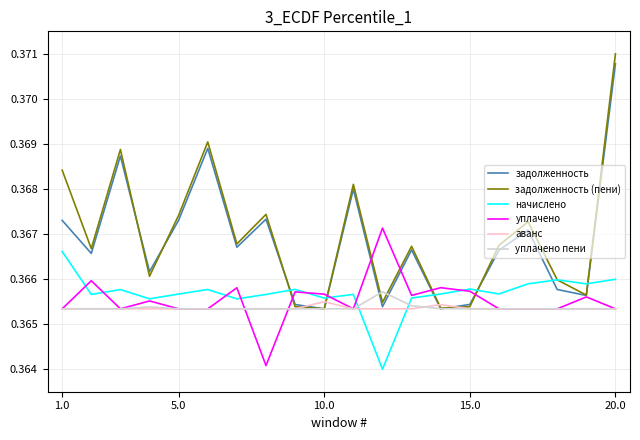

Does the chart display data point markers on the line(s)?

No